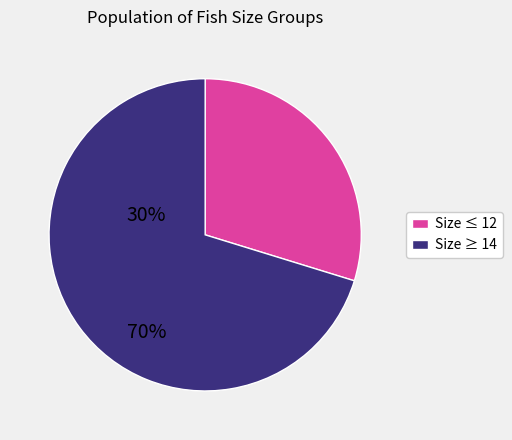

Combined, do Size ≤ 12 and Size ≥ 14 account for over 50%?

Yes